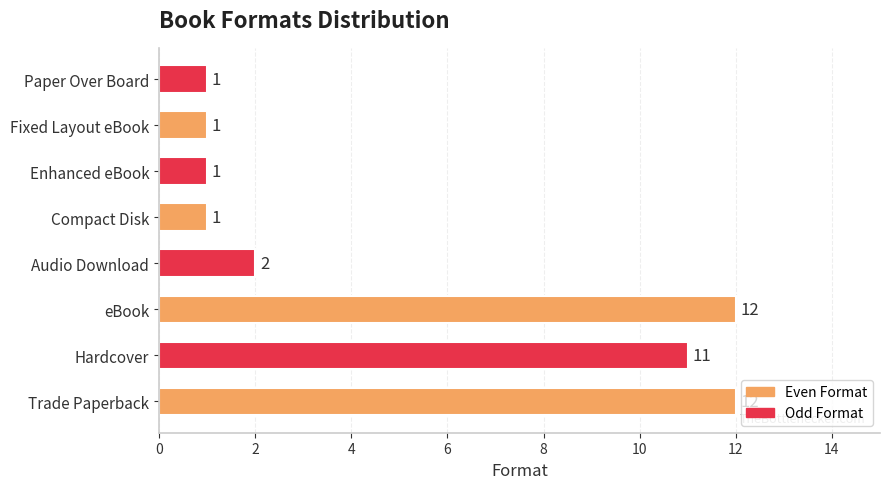

What is the maximum value shown in the chart?

12